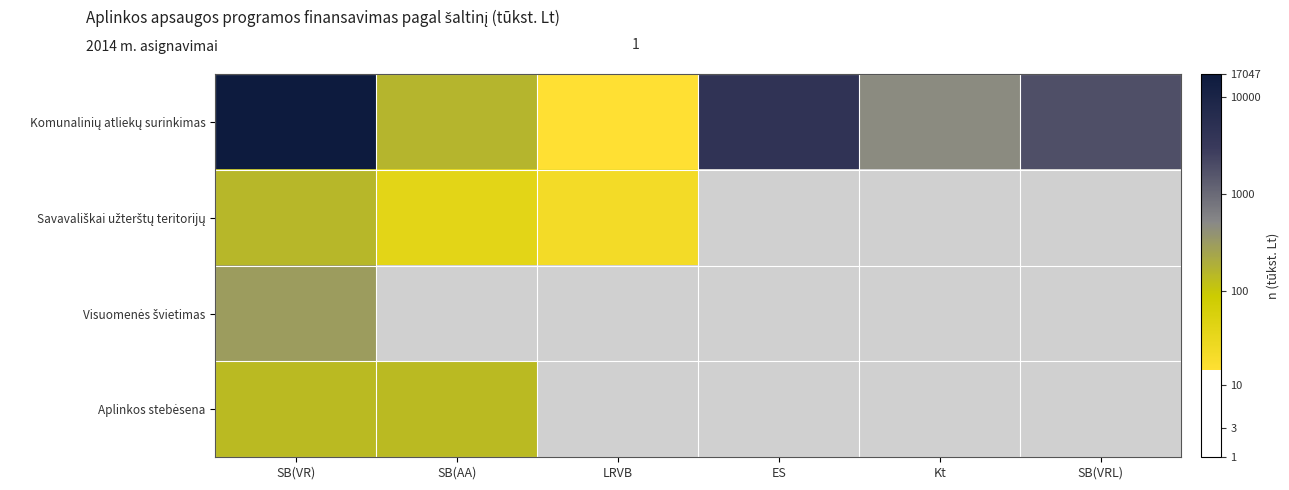

What is the difference between the second highest and minimum values in the Savavališkai užterštų teritorijų series?

0.5